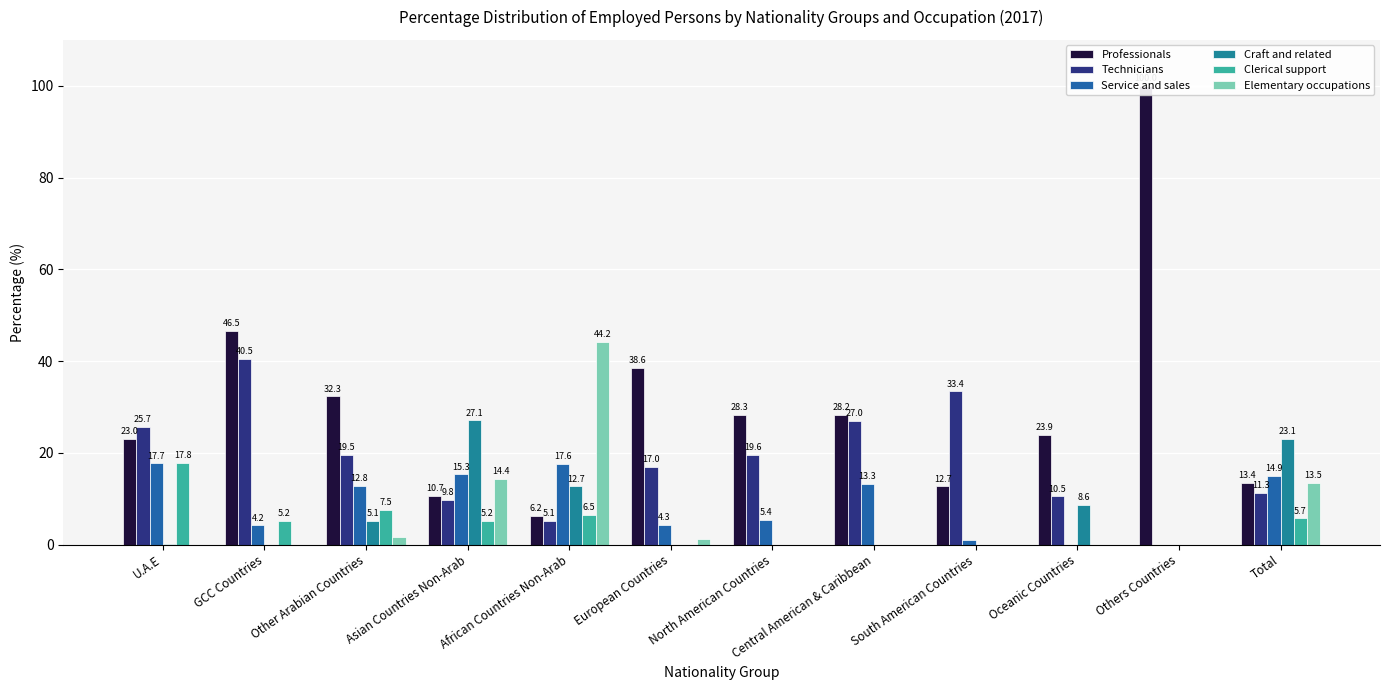

Is the value of Service and sales at Asian Countries Non-Arab greater than the value of Elementary occupations at North American Countries?

Yes